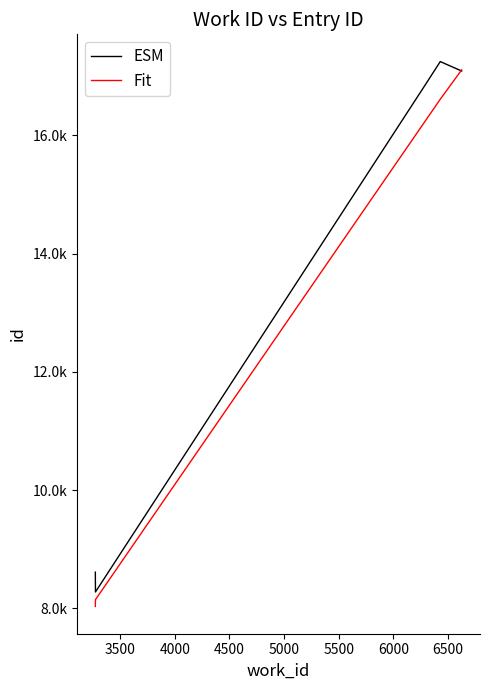

How many intersections are there between Fit and ESM?

1